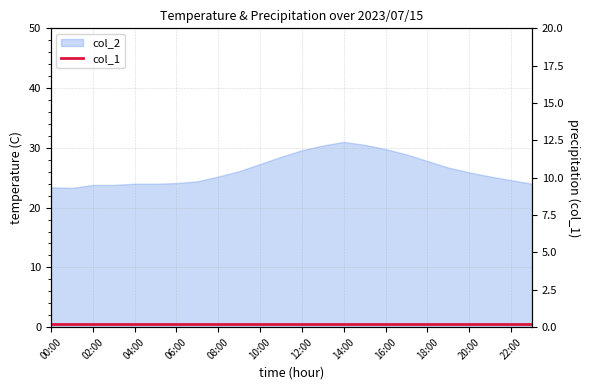

How many interior local peaks (higher than both neighbors) does the data have?

1